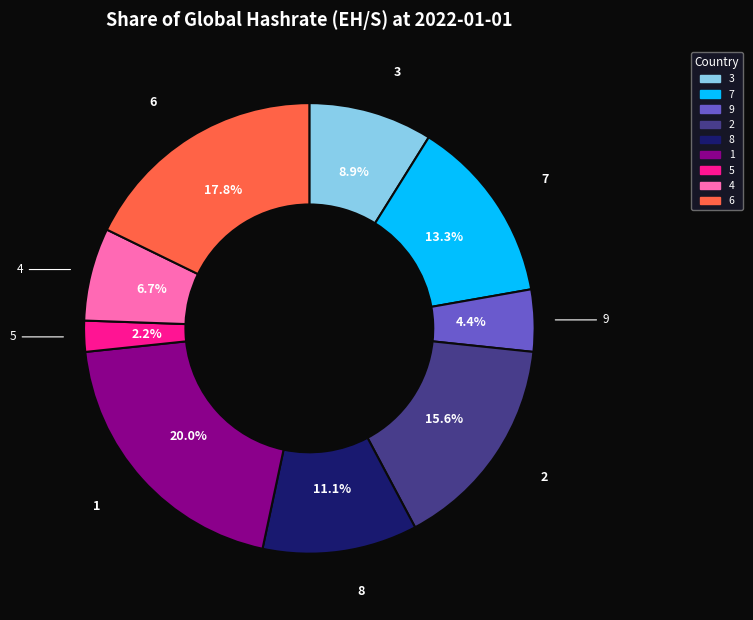

Does 3 account for over 50% of the chart?

No